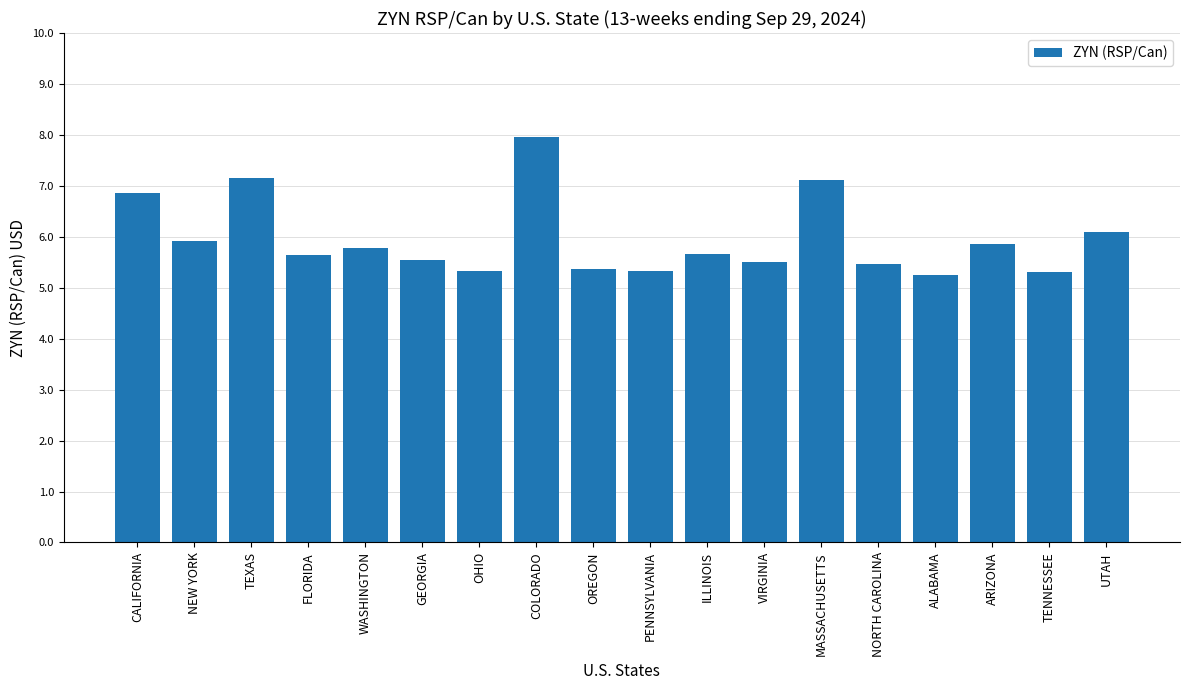

What is the label of the 2nd bar from the left?

NEW YORK